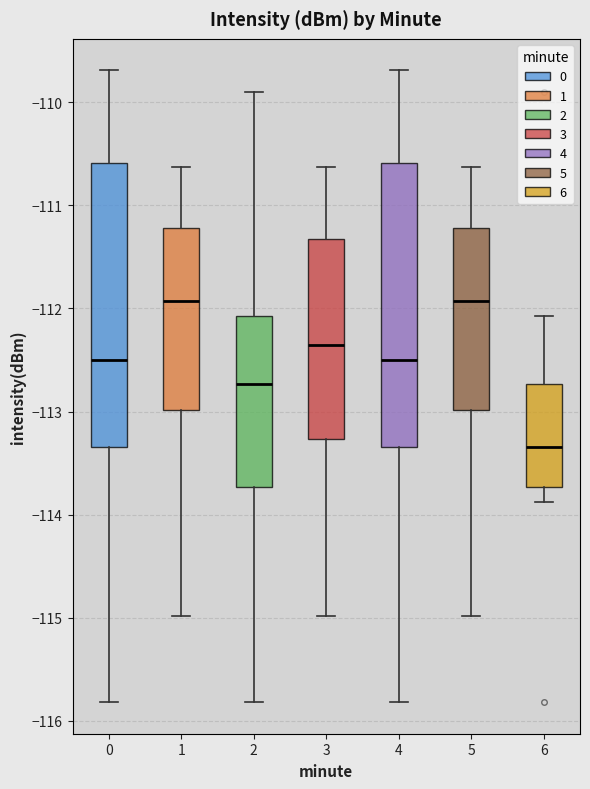

Where is the upper edge of the box at x = 3 on the y-axis? The values are not printed on the chart, so give them approximately, as read against the axis.

-111.3